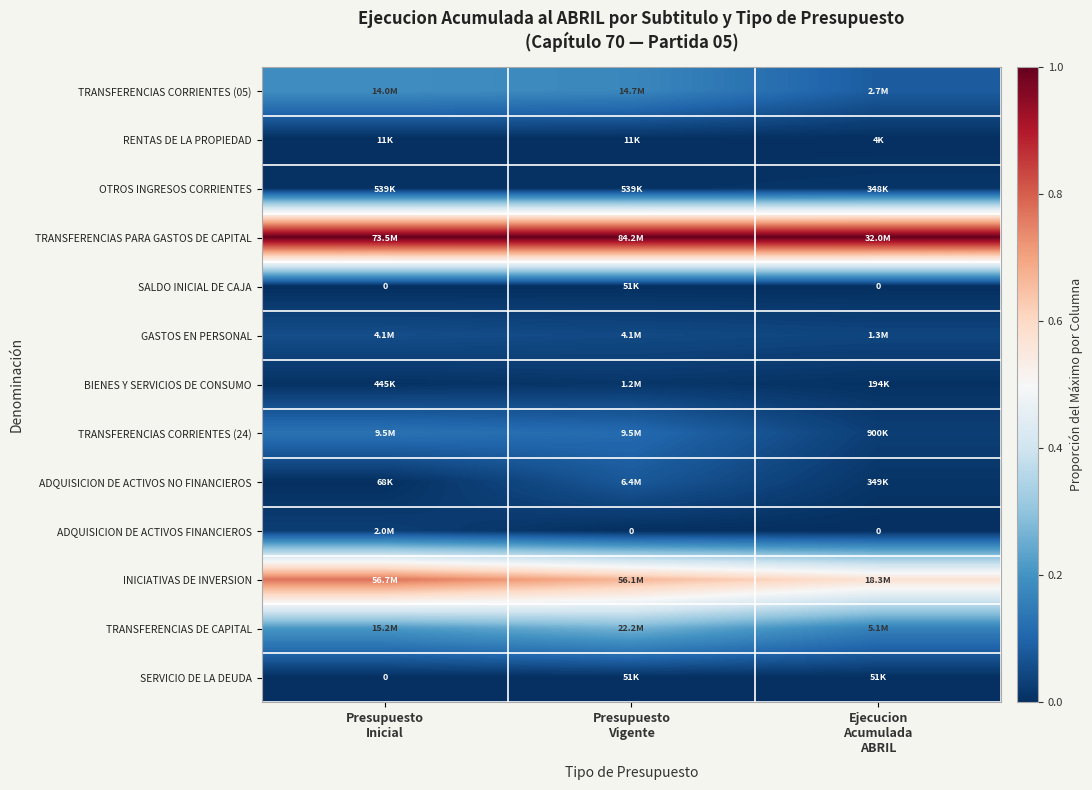

Is the value of TRANSFERENCIAS CORRIENTES (05) at Ejecucion Acumulada ABRIL greater than the value of SERVICIO DE LA DEUDA at Ejecucion Acumulada ABRIL?

Yes